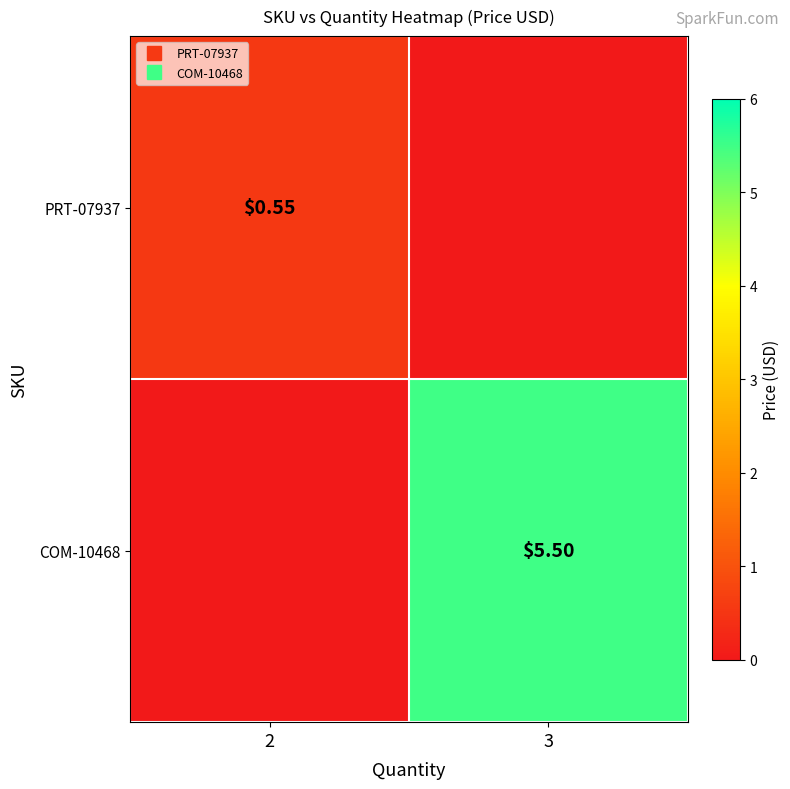

The value of PRT-07937 at 2 is 0.6. True or false?

True